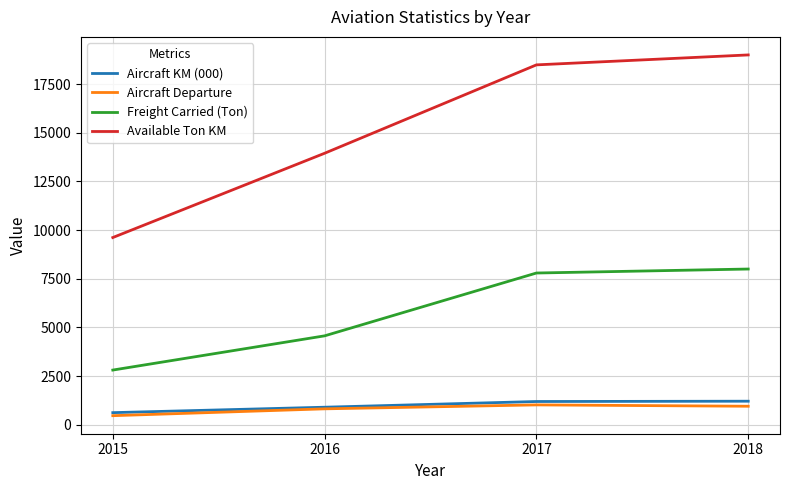

True or false: Aircraft KM (000) and Available Ton KM cross at least once.

False